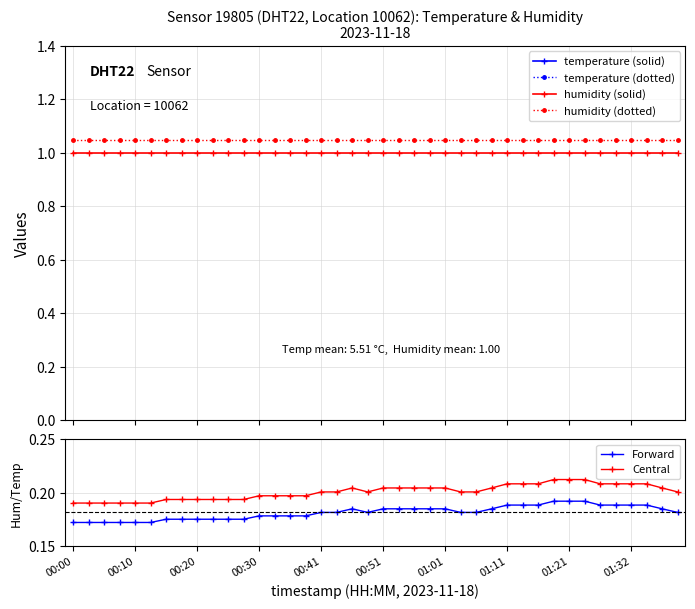

The Central series shows 0.1 at 37. True or false?

False